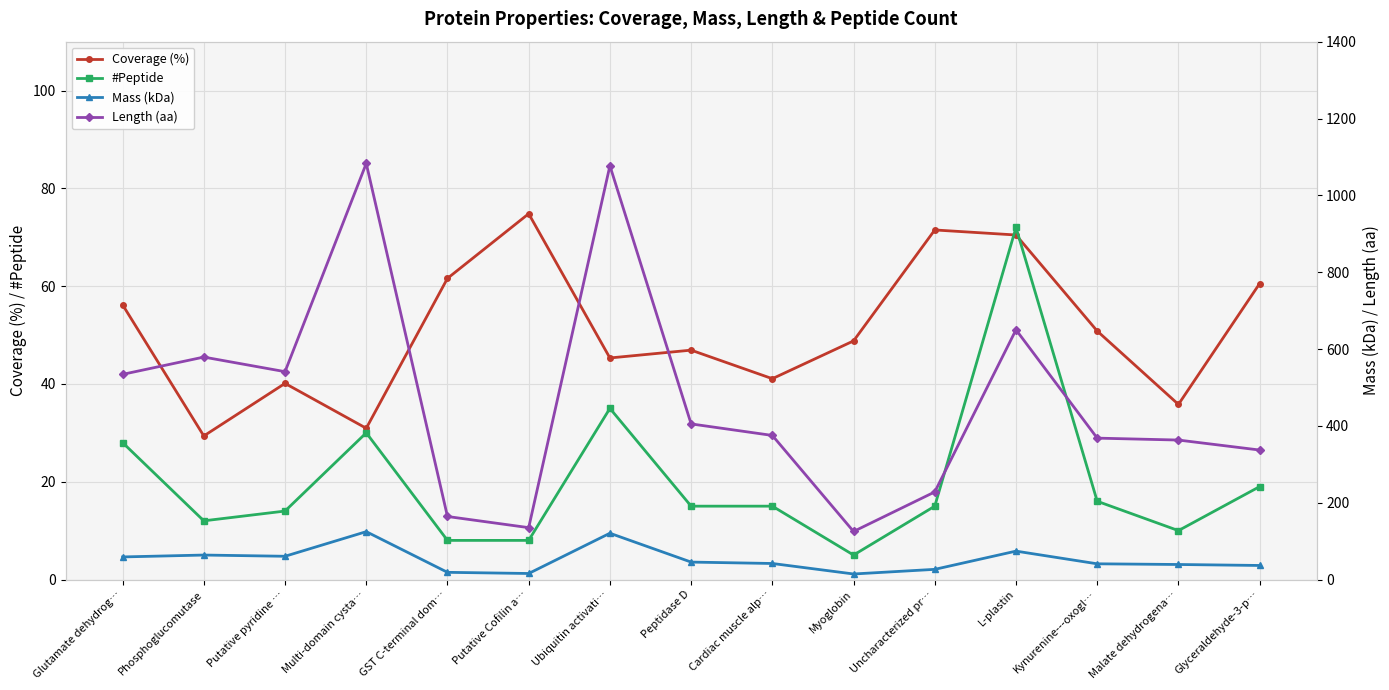

What is the spread (max minus min) of values at Phosphoglucomutase?

567.0